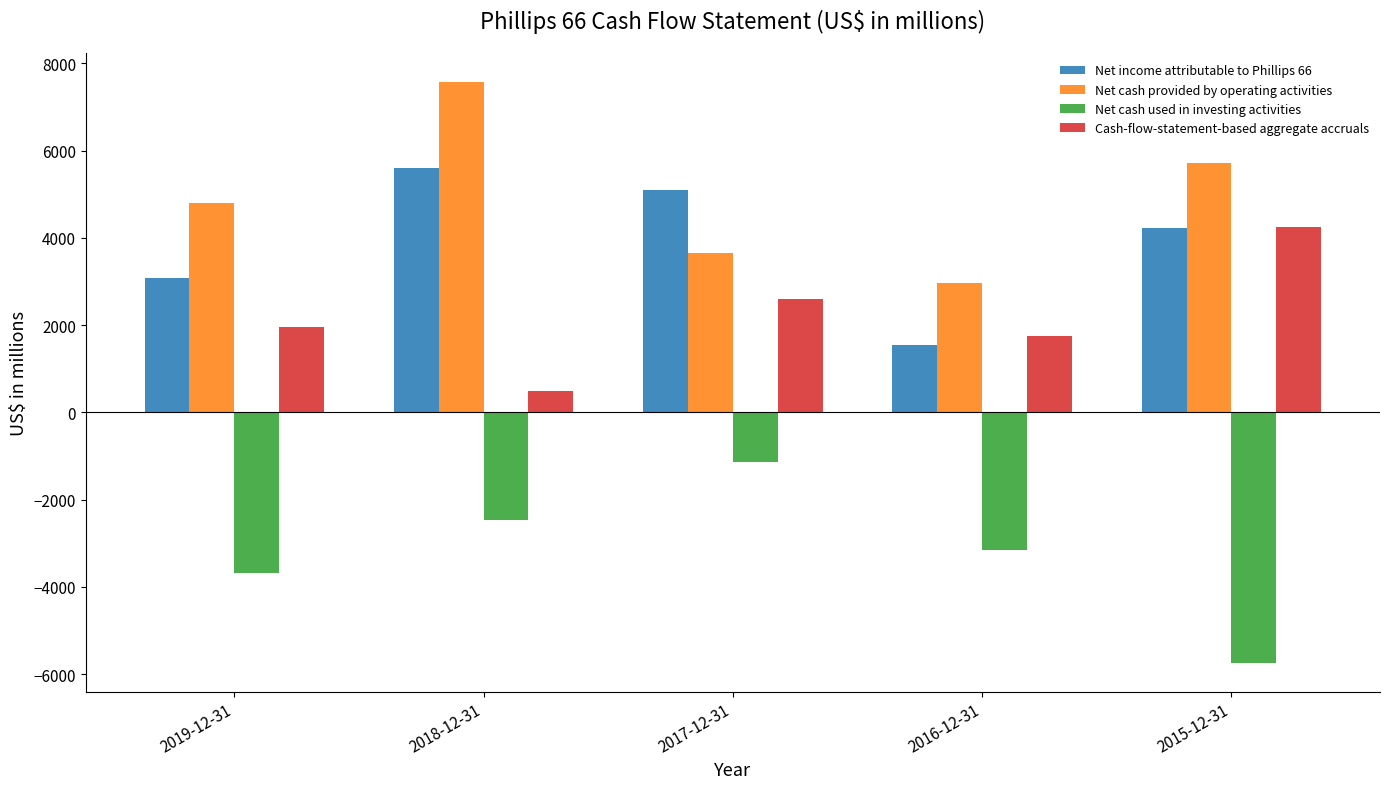

List the series in order of their peak value, lowest first.

Net cash used in investing activities, Cash-flow-statement-based aggregate accruals, Net income attributable to Phillips 66, Net cash provided by operating activities